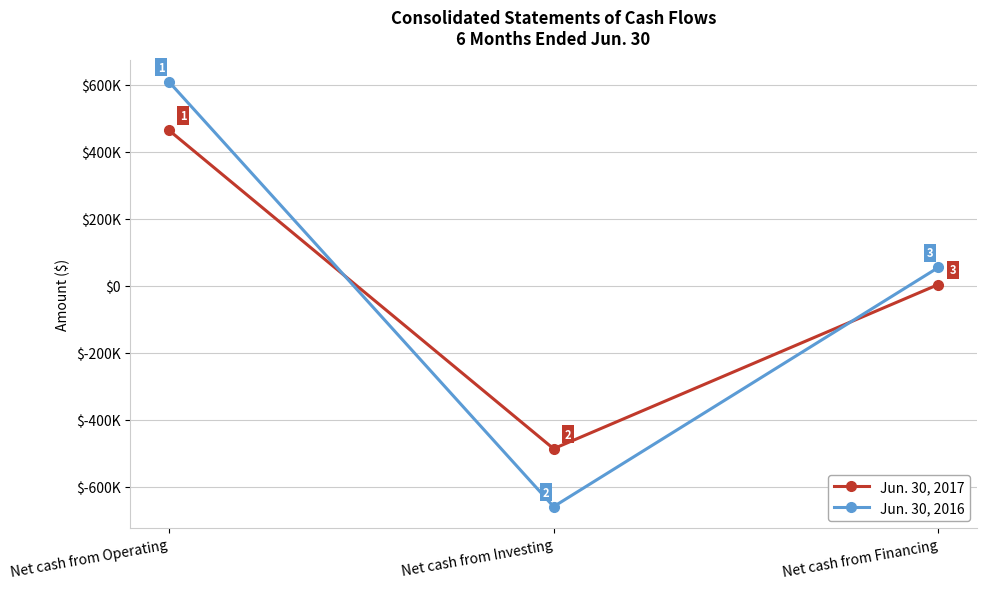

What are all the series names shown in the legend?

Jun. 30, 2017, Jun. 30, 2016